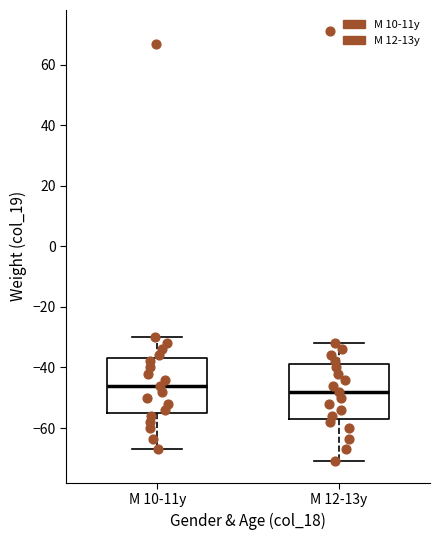

Which box's median line is the lowest?

M 12-13y